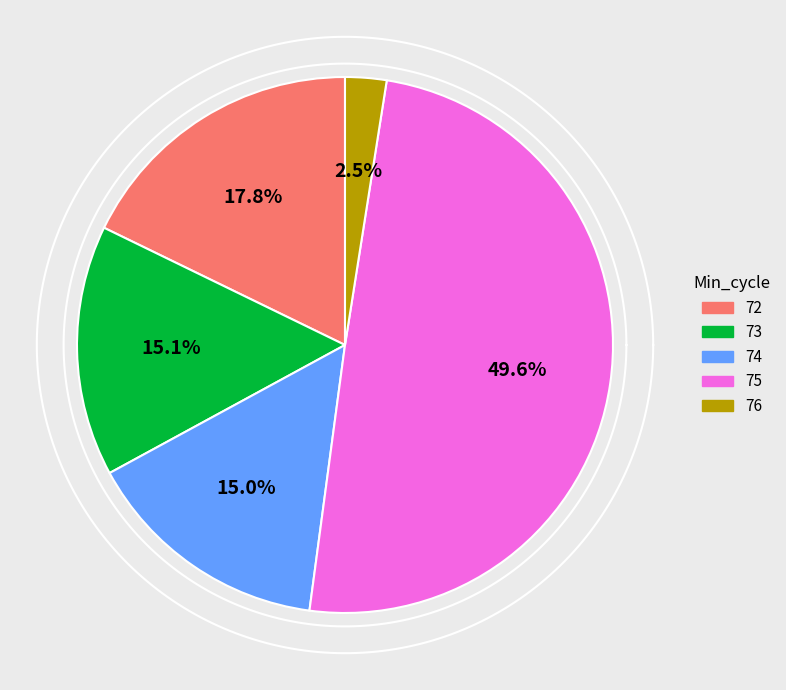

Count the number of slices in the pie.

5